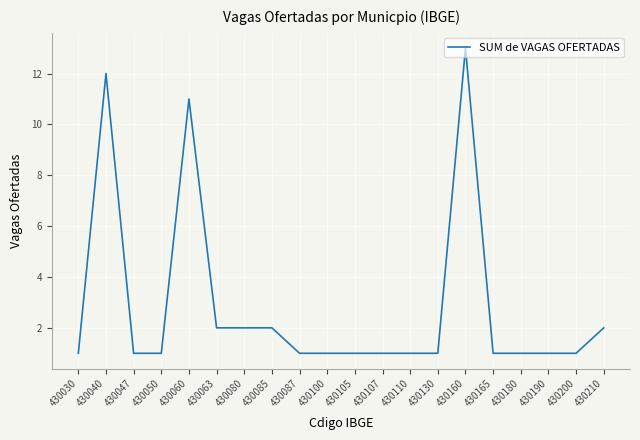

What is the approximate value at 430060?

11